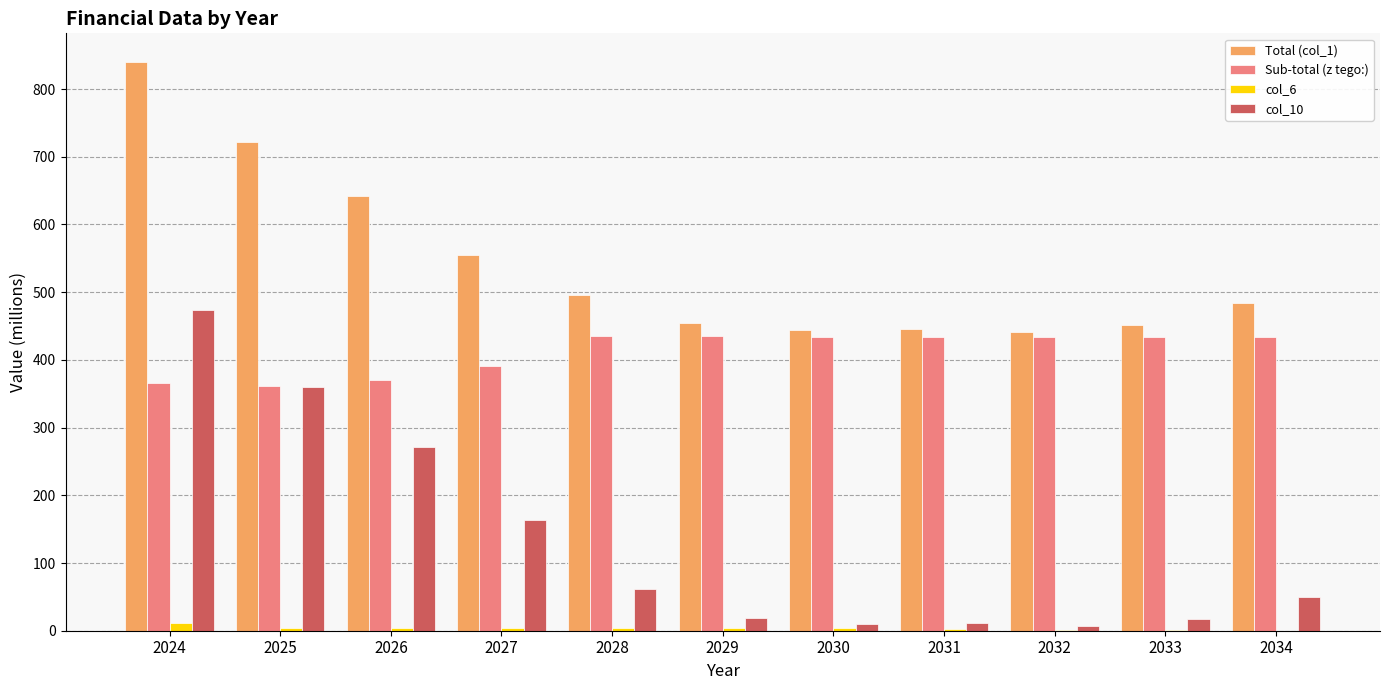

What is the difference between the col_6 values at 2028 and 2025?

0.5